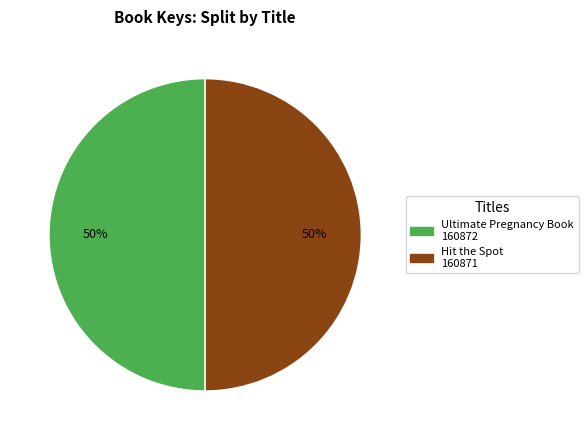

To the nearest percent, what is the average slice percentage?

50%